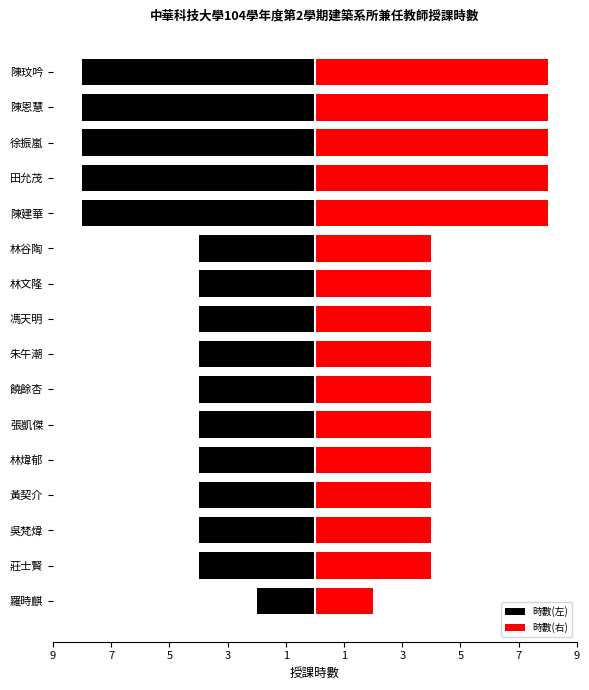

What are all the series names shown in the legend?

時數(左), 時數(右)